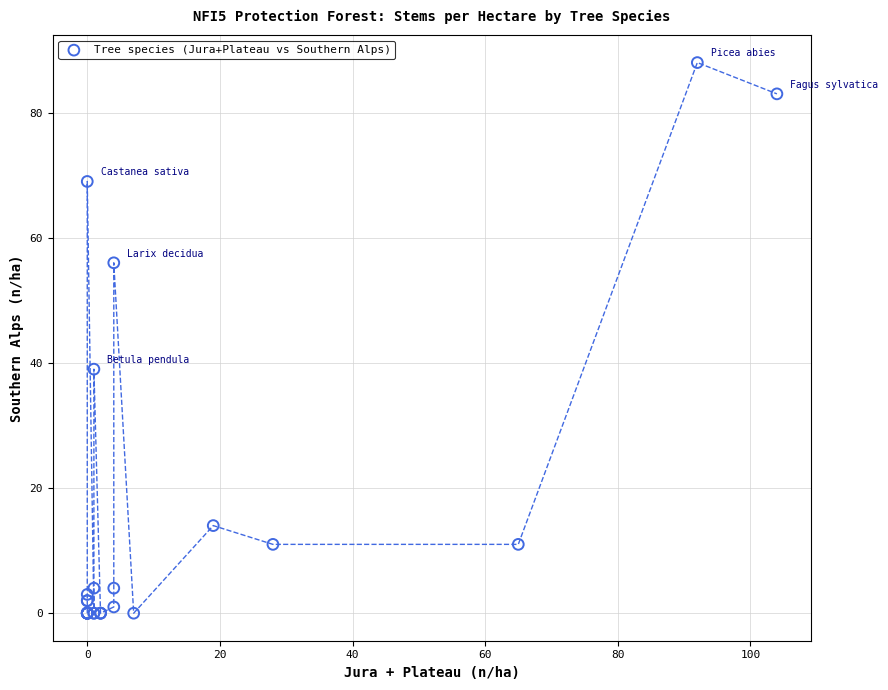

What Y value in the scatter plot is closest to 44?

39